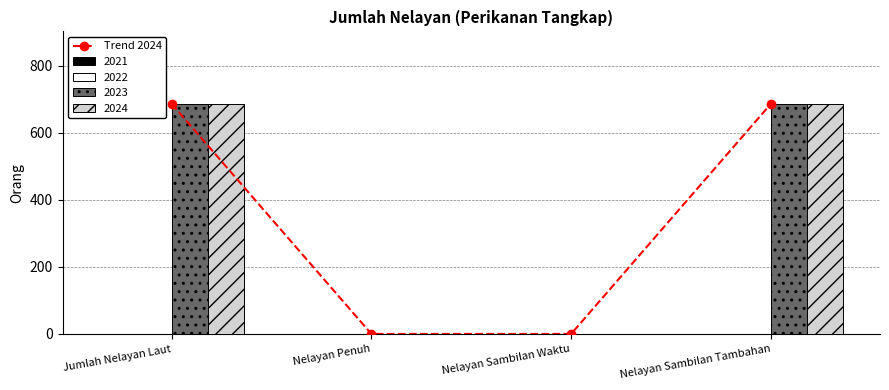

How many values are between 0 and 686?

4